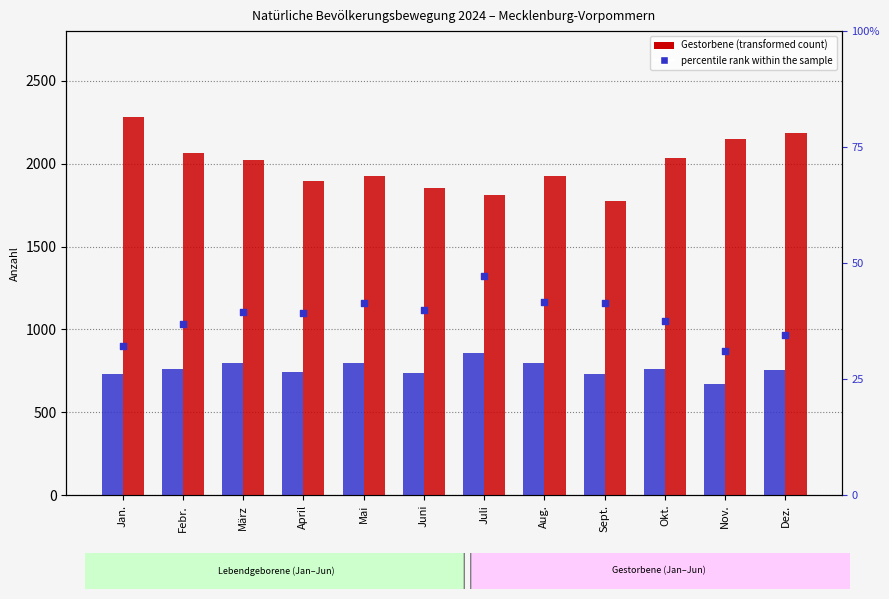

What is the total value across all series at Nov.?

2850.1